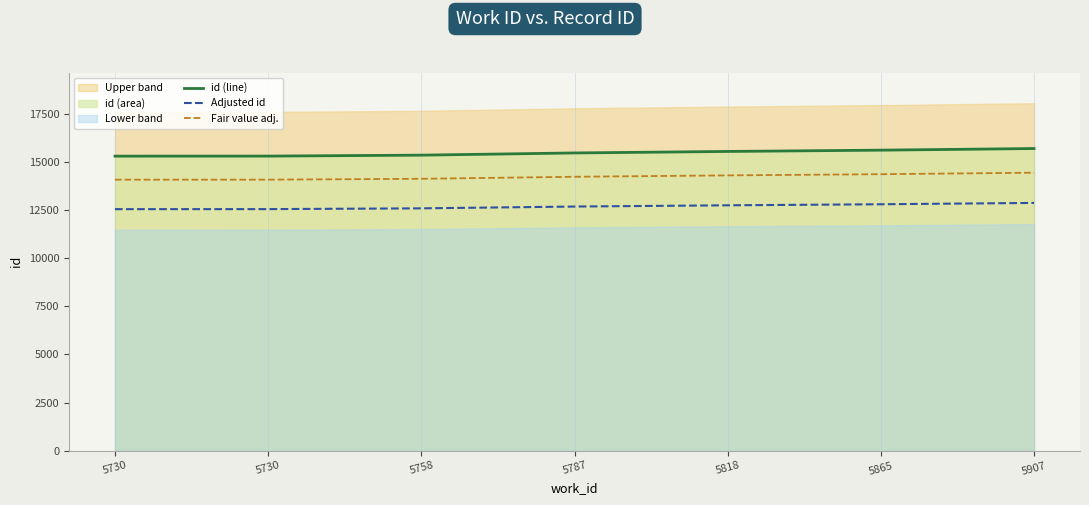

The value of Adjusted id at 5758 is 12578.8. True or false?

True